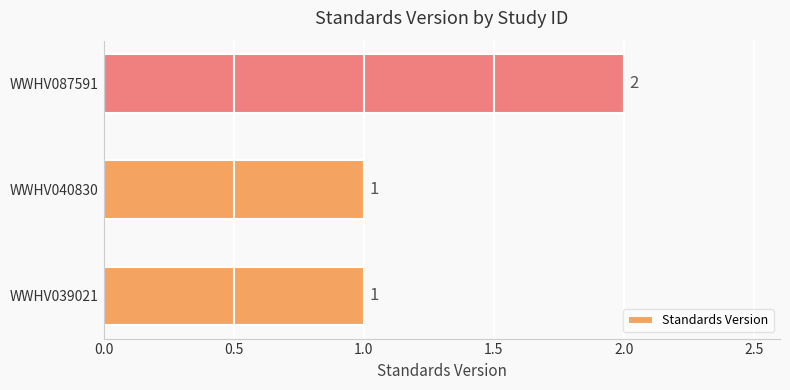

What is the smallest value displayed?

1